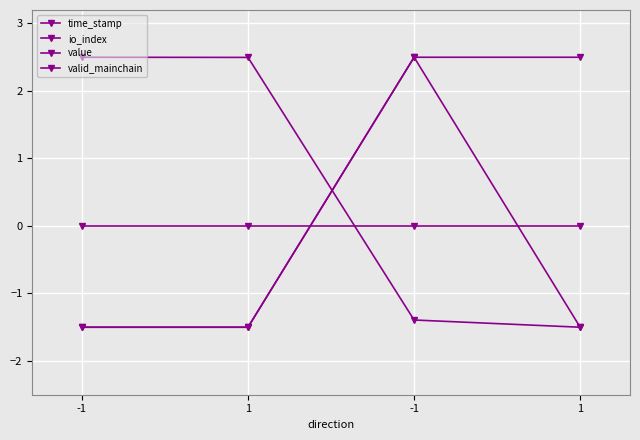

How many negative values does the value series have?

2